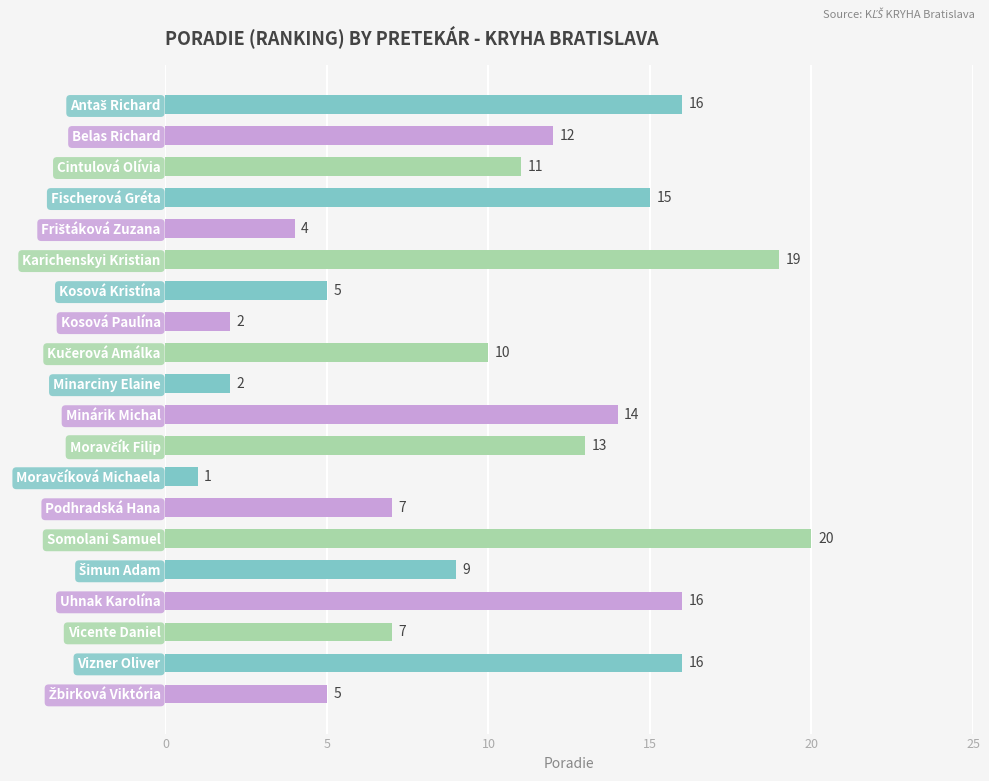

What is the value of the 16th bar from the top?

9